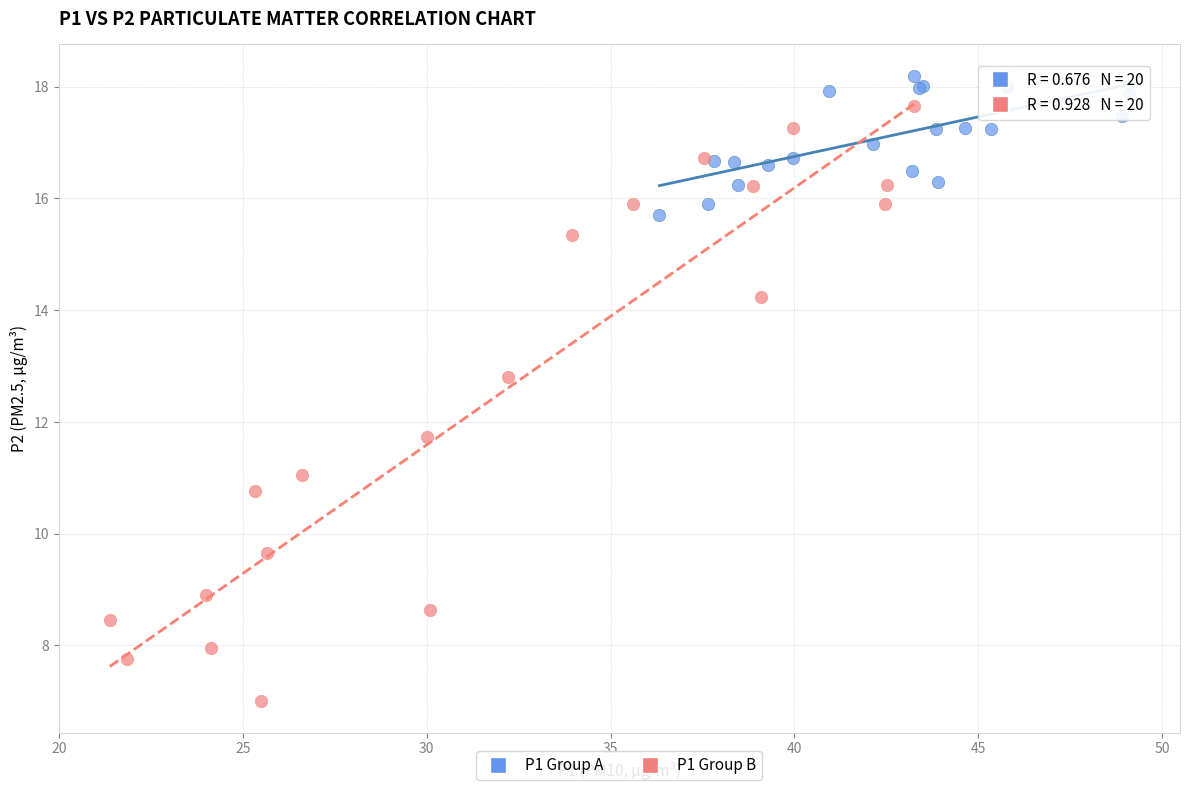

Which series has the widest spread of Y values?

P1 Group B